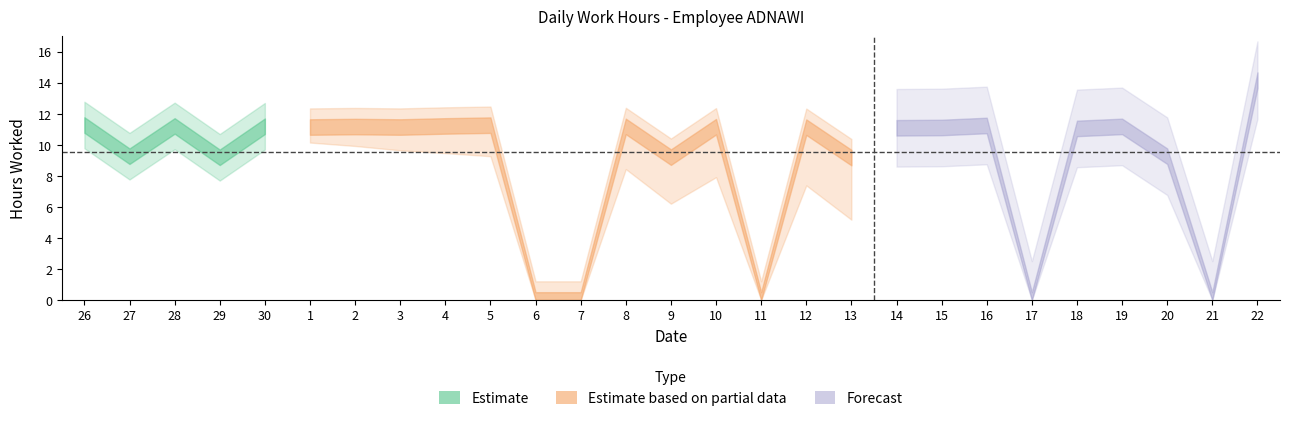

What is the difference between the second highest and minimum values?

11.3